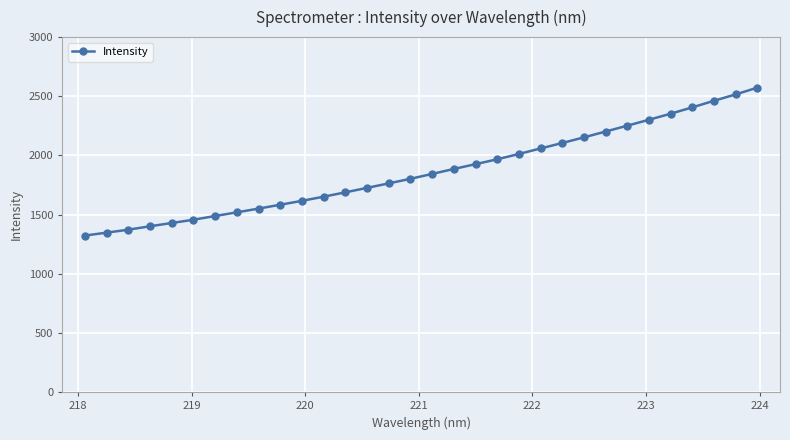

What is the maximum value shown in the chart?

2572.9